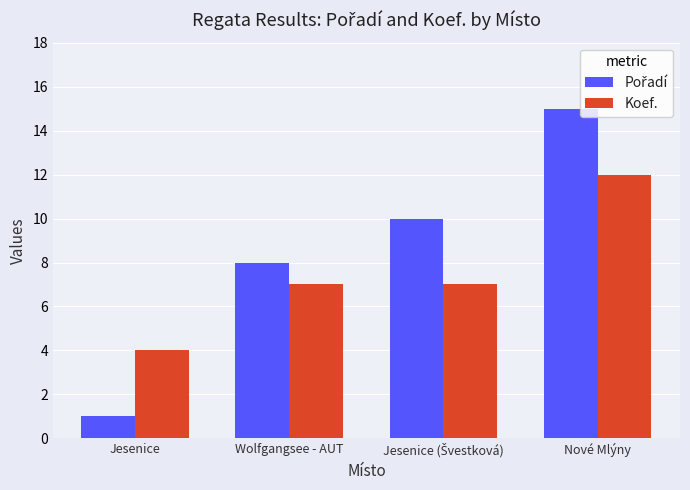

What is the difference between the highest and lowest values at Nové Mlýny?

3